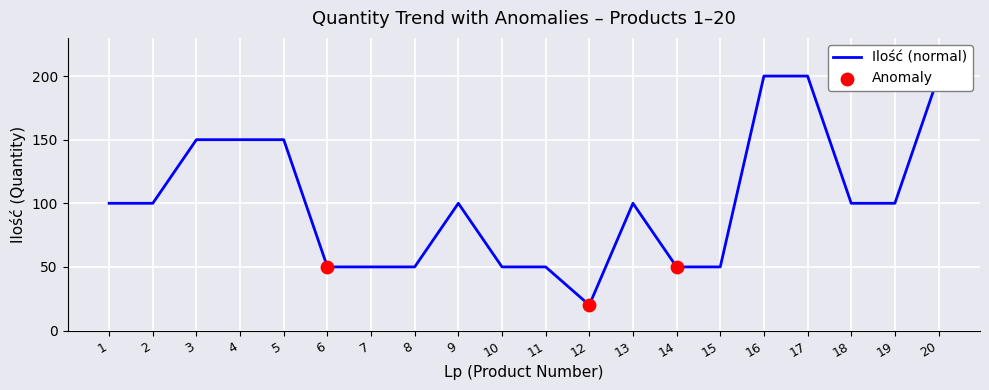

What is the ratio of the value at 17 to the value at 8?

4.0